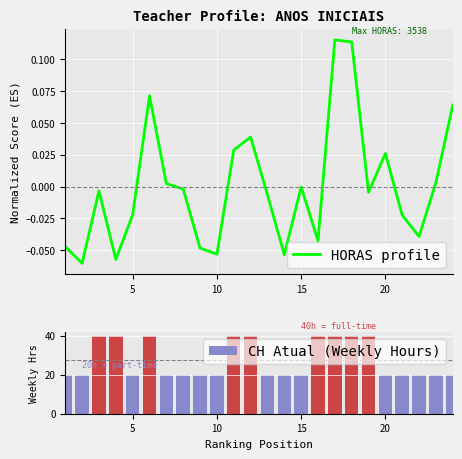

How many data points in HORAS profile are above 0?

9